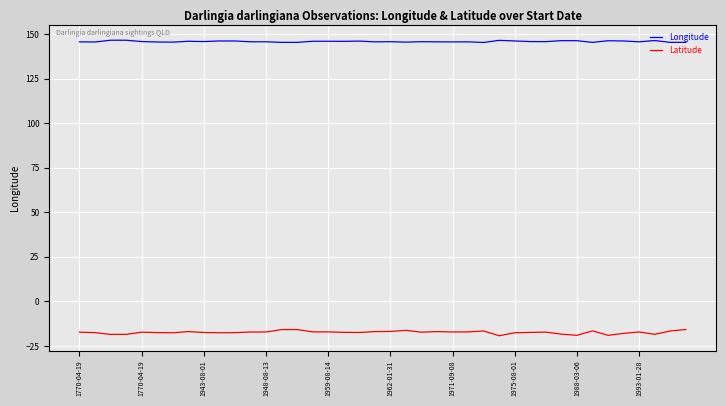

List the series in order of their overall mean, highest first.

Longitude, Latitude